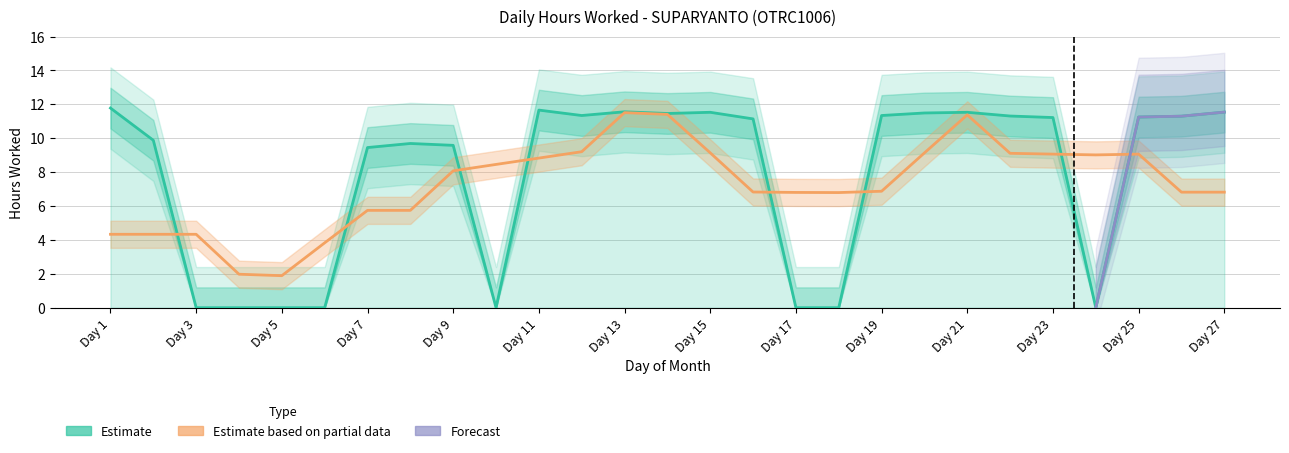

How many data points are less than 11?

12